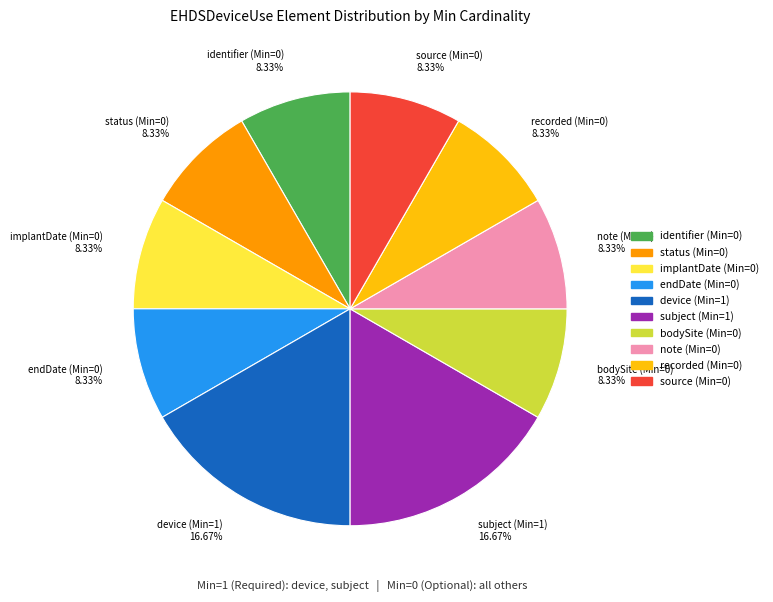

Does status (Min=0) 8.33% account for over 50% of the chart?

No